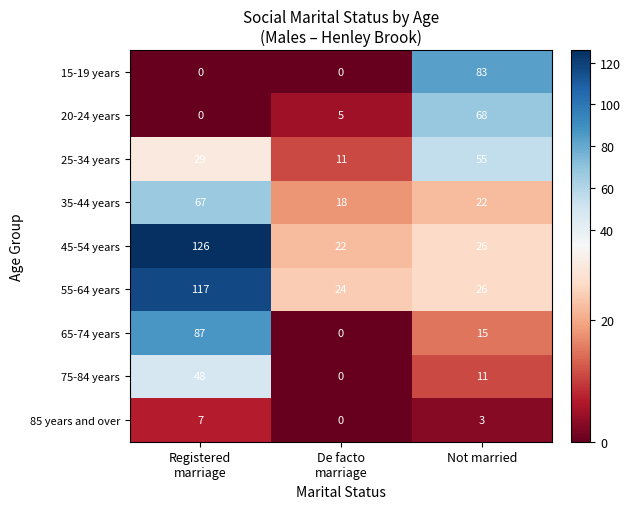

What is the difference between the second highest and minimum values in the 75-84 years series?

11